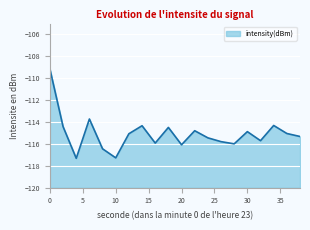

Reading right to left, transcribe all the data shown in this chart.

-115.3	-115.1	-114.3	-115.7	-114.9	-116.0	-115.8	-115.4	-114.8	-116.1	-114.5	-115.9	-114.3	-115.1	-117.3	-116.5	-113.7	-117.3	-114.4	-109.2